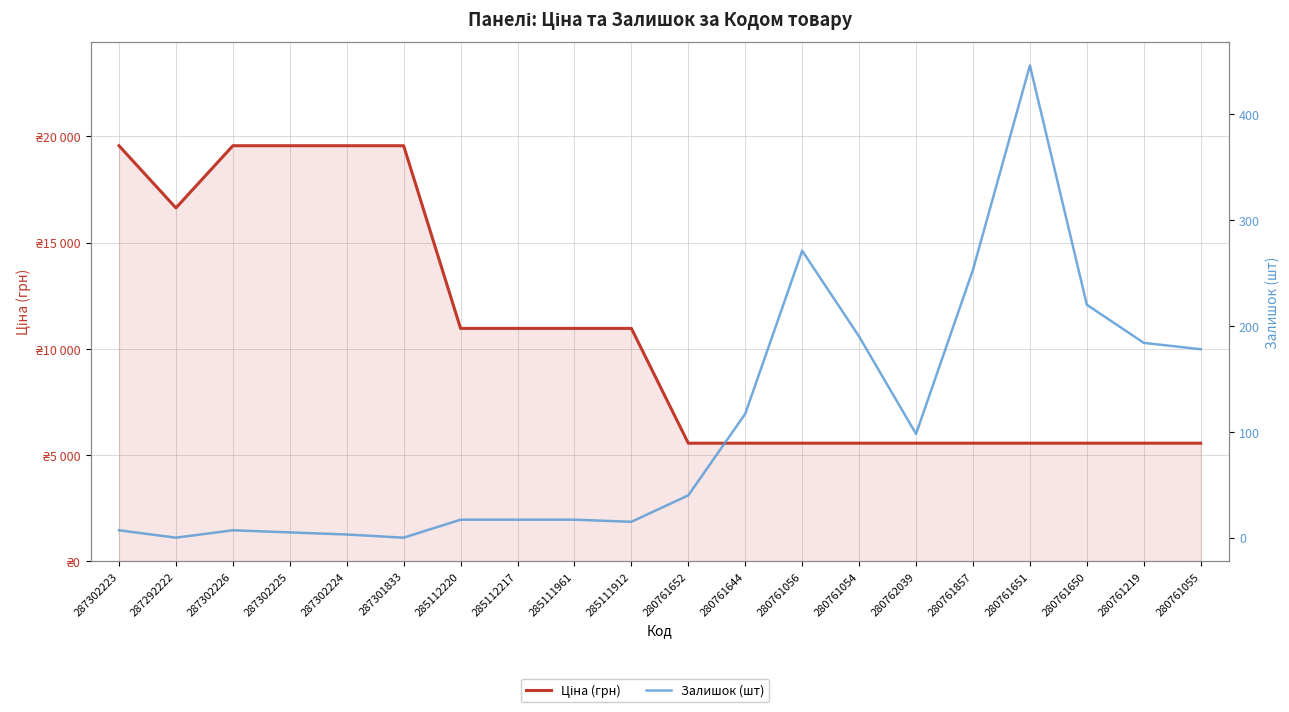

Reading left to right, list all the values displayed in this chart.

Ціна (грн): 287302223=19564.9	287292222=16636.8	287302226=19564.9	287302225=19564.9	287302224=19564.9	287301833=19564.9	285112220=10964.4	285112217=10964.4	285111961=10964.4	285111912=10964.4	280761652=5560.3	280761644=5560.3	280761056=5560.3	280761054=5560.3	280762039=5560.3	280761857=5560.3	280761651=5560.3	280761650=5560.3	280761219=5560.3	280761055=5560.3
Залишок (шт): 287302223=7.0	287292222=0.0	287302226=7.0	287302225=5.0	287302224=3.0	287301833=0.0	285112220=17.0	285112217=17.0	285111961=17.0	285111912=15.0	280761652=40.0	280761644=117.0	280761056=271.0	280761054=190.0	280762039=98.0	280761857=253.0	280761651=446.0	280761650=220.0	280761219=184.0	280761055=178.0